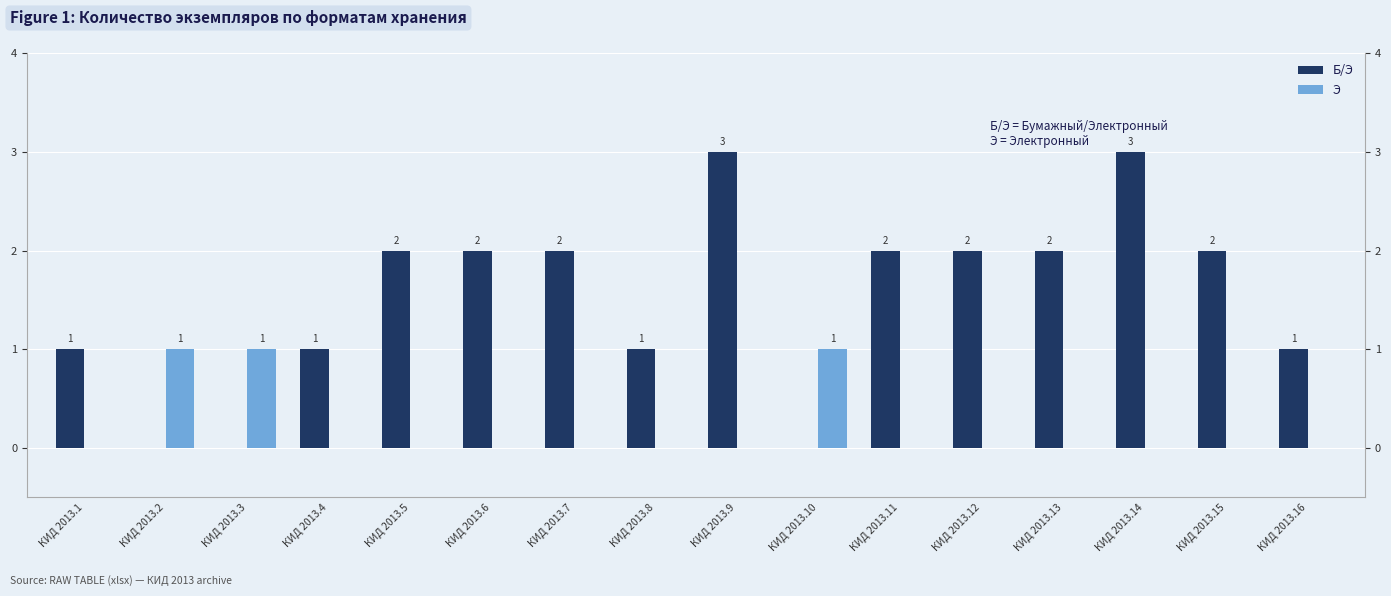

Reading left to right, extract all data points from this chart.

Б/Э: 1	0	0	1	2	2	2	1	3	0	2	2	2	3	2	1
Э: 0	1	1	0	0	0	0	0	0	1	0	0	0	0	0	0